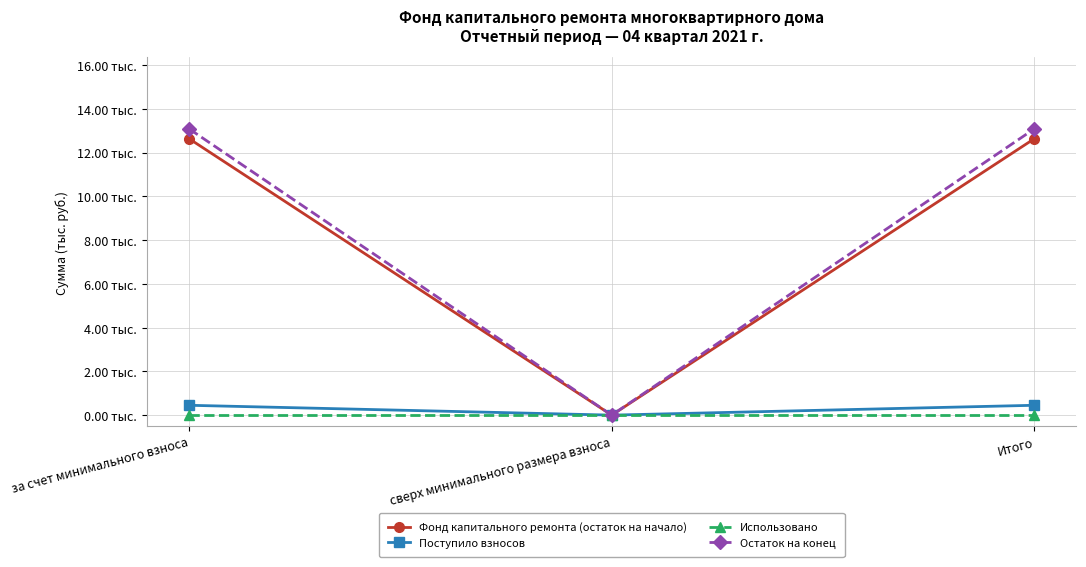

At Итого, list the series in order from smallest to largest.

Использовано, Поступило взносов, Фонд капитального ремонта (остаток на начало), Остаток на конец